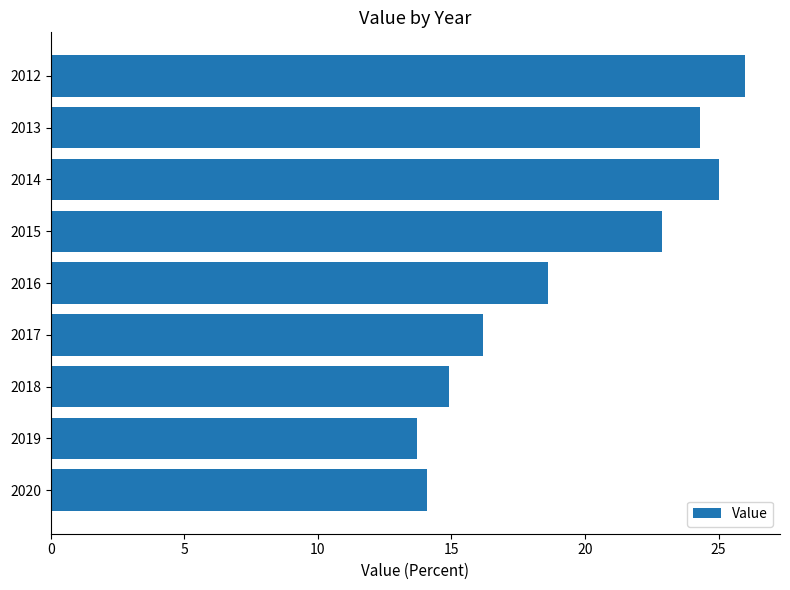

Reading top to bottom, what are all the values shown in this chart?

2012=26.0	2013=24.3	2014=25.0	2015=22.9	2016=18.6	2017=16.2	2018=14.9	2019=13.7	2020=14.1